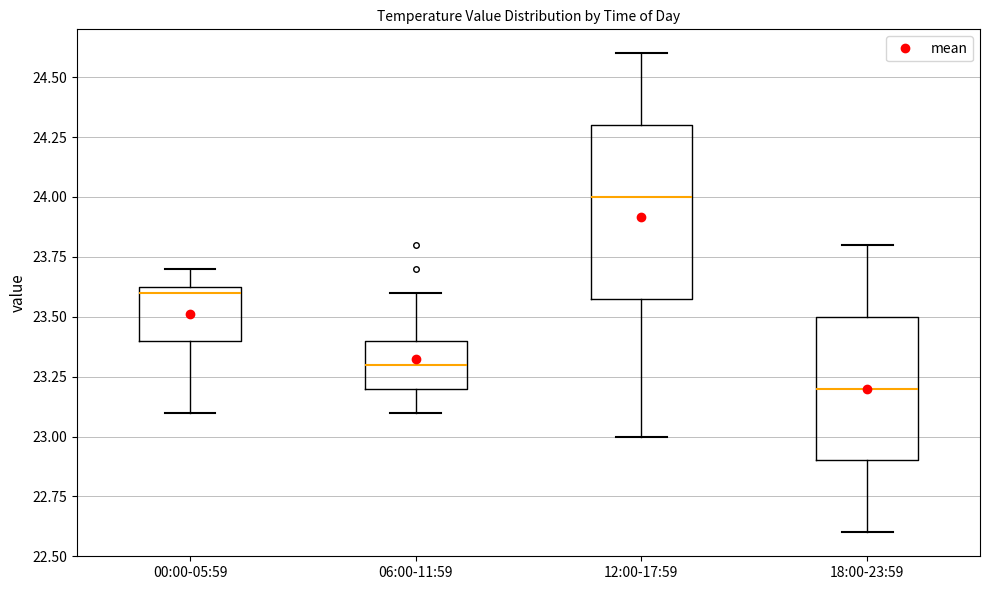

Comparing the boxes themselves (not the whiskers), which one is the tallest?

12:00-17:59